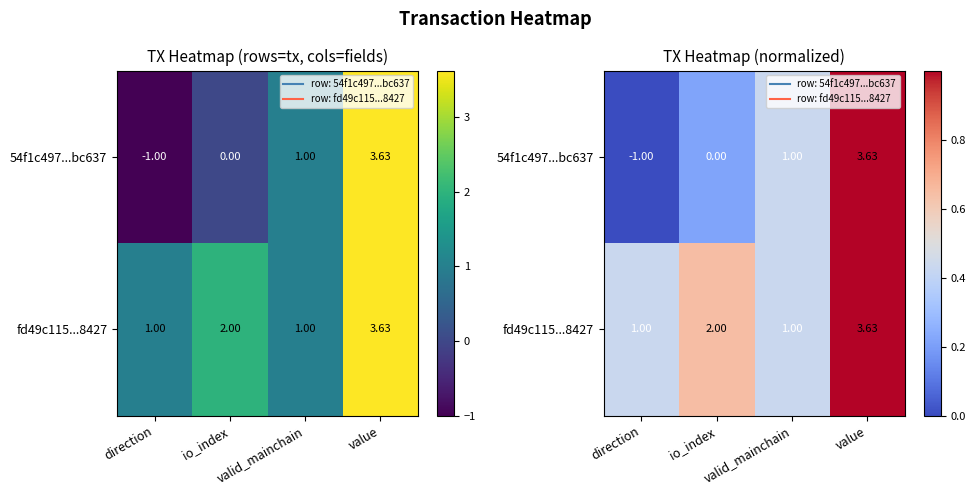

Is the value of fd49c115...8427 at direction greater than the value of 54f1c497...bc637 at value?

No